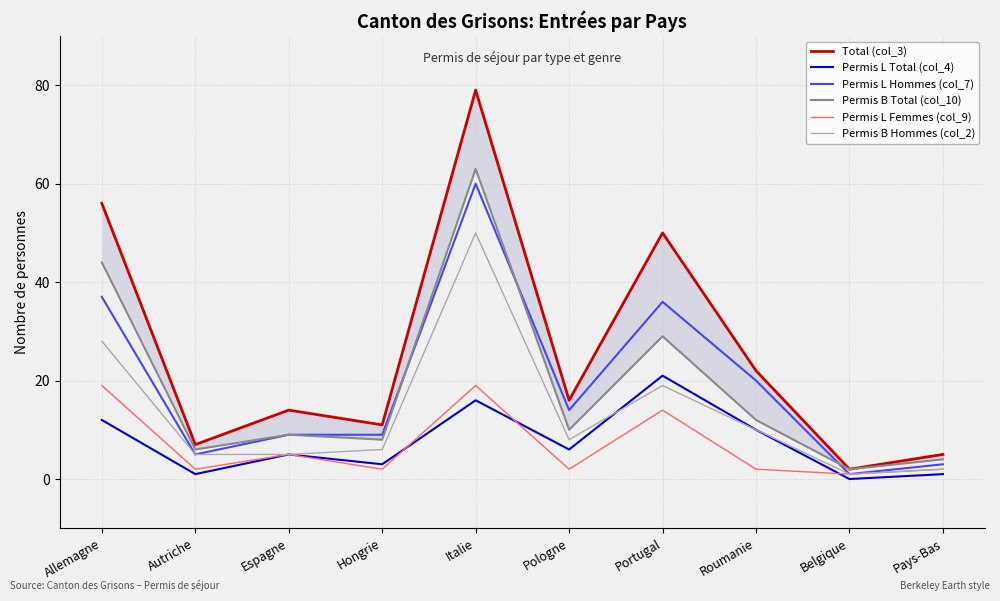

Reading left to right, extract all data points from this chart.

Total (col_3): 56	7	14	11	79	16	50	22	2	5
Permis L Total (col_4): 12	1	5	3	16	6	21	10	0	1
Permis L Hommes (col_7): 37	5	9	9	60	14	36	20	1	3
Permis B Total (col_10): 44	6	9	8	63	10	29	12	2	4
Permis L Femmes (col_9): 19	2	5	2	19	2	14	2	1	2
Permis B Hommes (col_2): 28	5	5	6	50	8	19	10	1	2